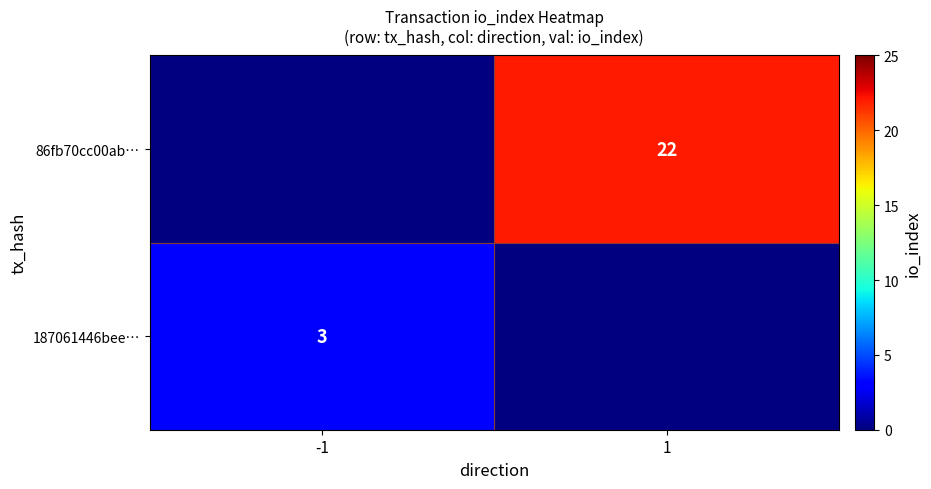

The value of 187061446bee… at -1 is 2. True or false?

False